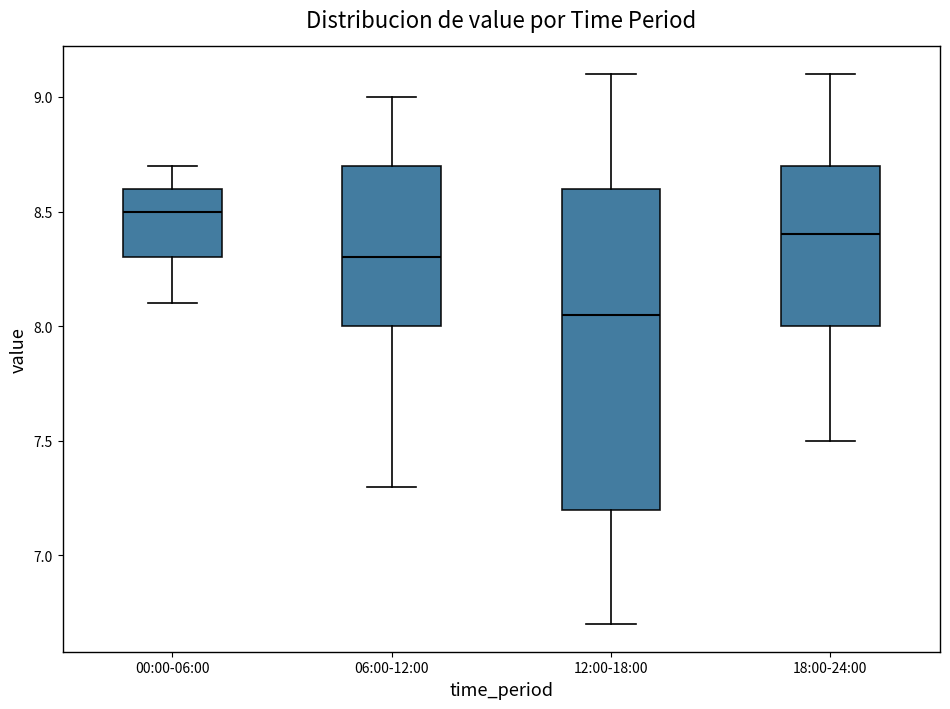

Where is the upper edge of the box for 18:00-24:00 on the y-axis? The values are not printed on the chart, so give them approximately, as read against the axis.

8.70